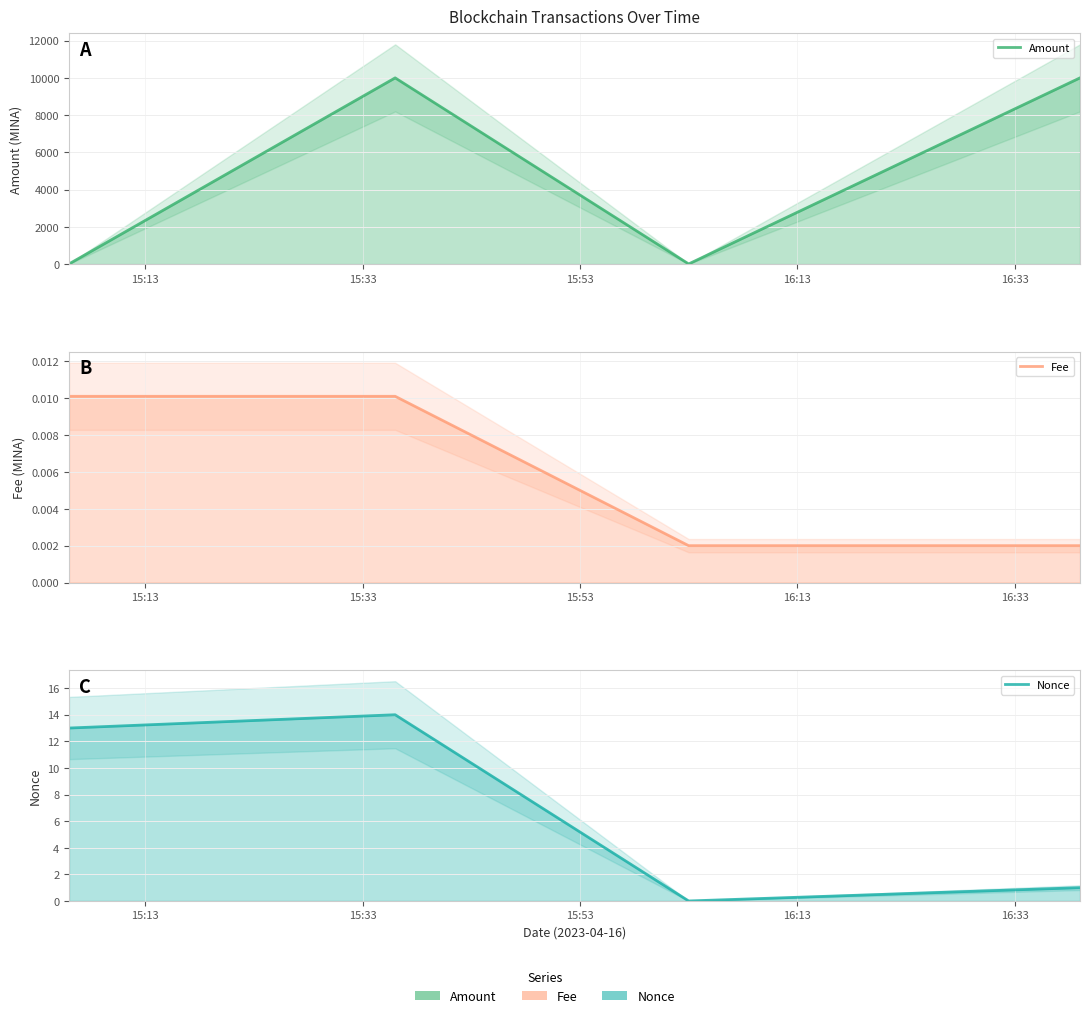

Is it true that Fee equals 0.0 at 16:13?

False